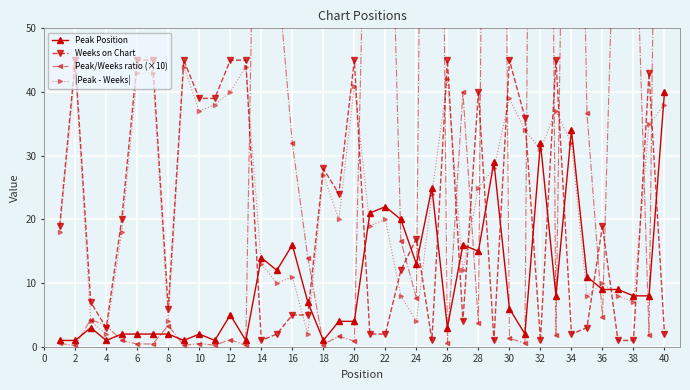

Which series ends up on top after the final intersection of |Peak - Weeks| and Peak Position?

Peak Position